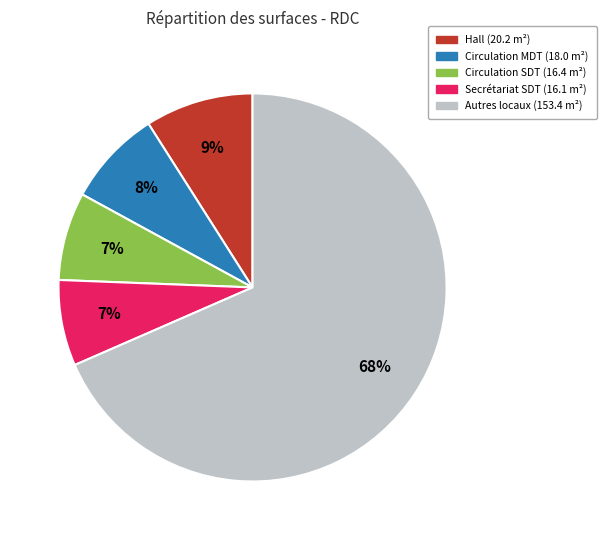

Is there a majority slice in this chart?

Yes